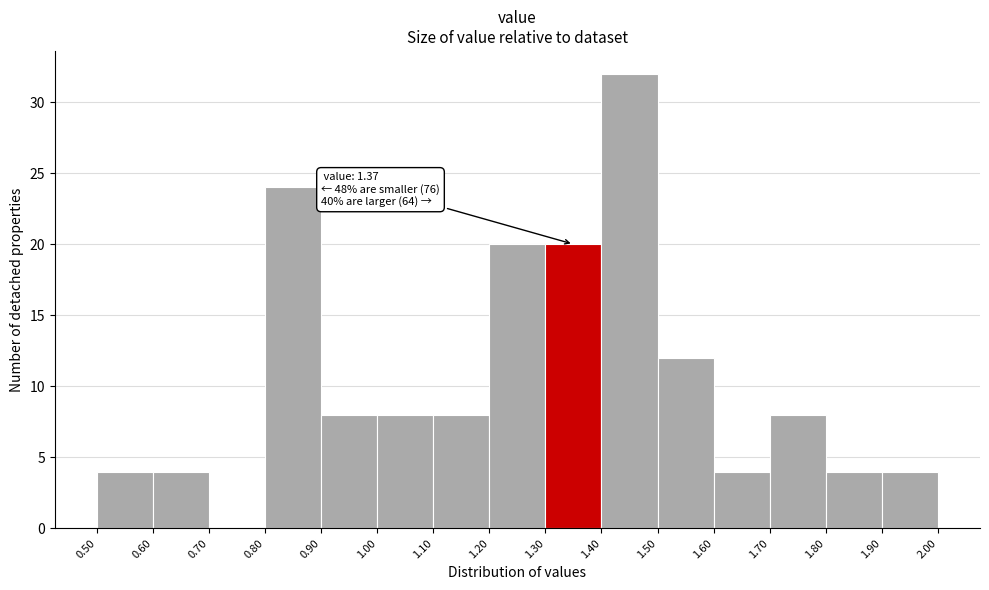

Which range on the x-axis has the tallest bar?

1.40 to 1.50